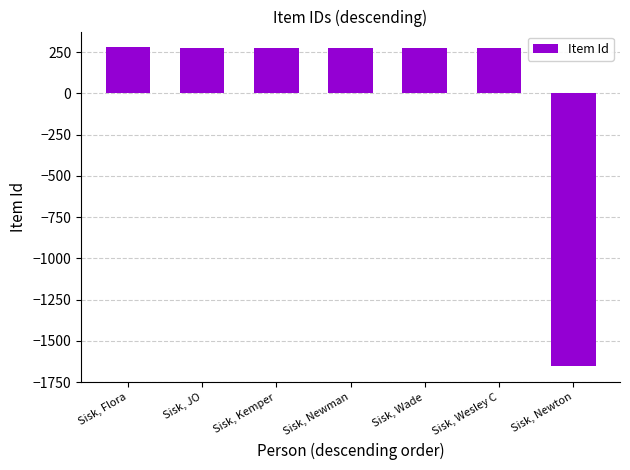

Between Sisk, Wesley C and Sisk, Newton, which is larger?

Sisk, Wesley C